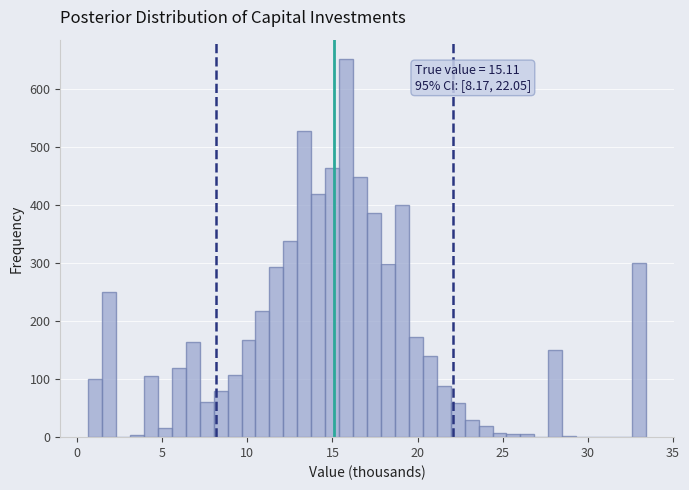

Read against the x-axis, roughly where is the centre of the tallest bar?

16.0